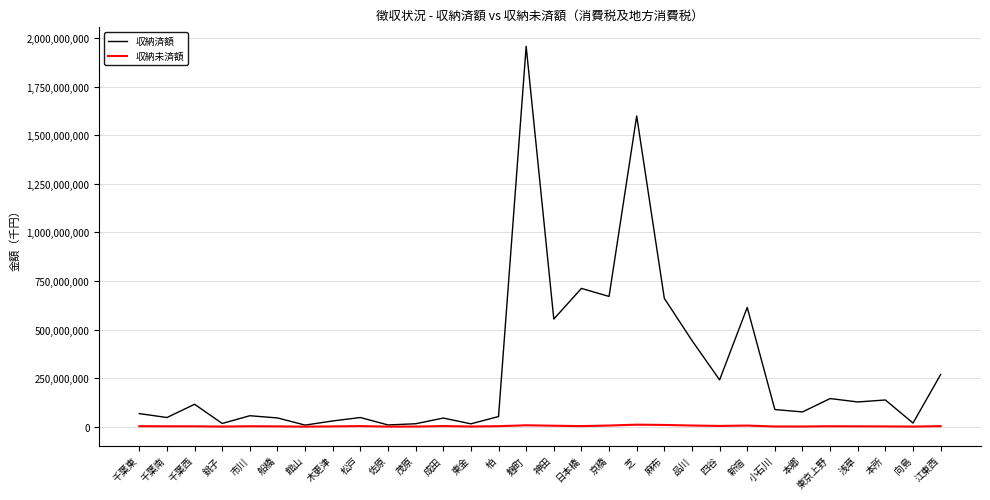

Which category has the highest value across all series?

麹町